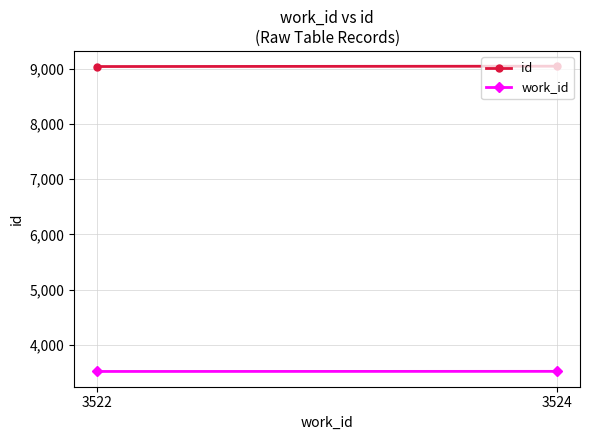

How many categories are shown in the chart?

2